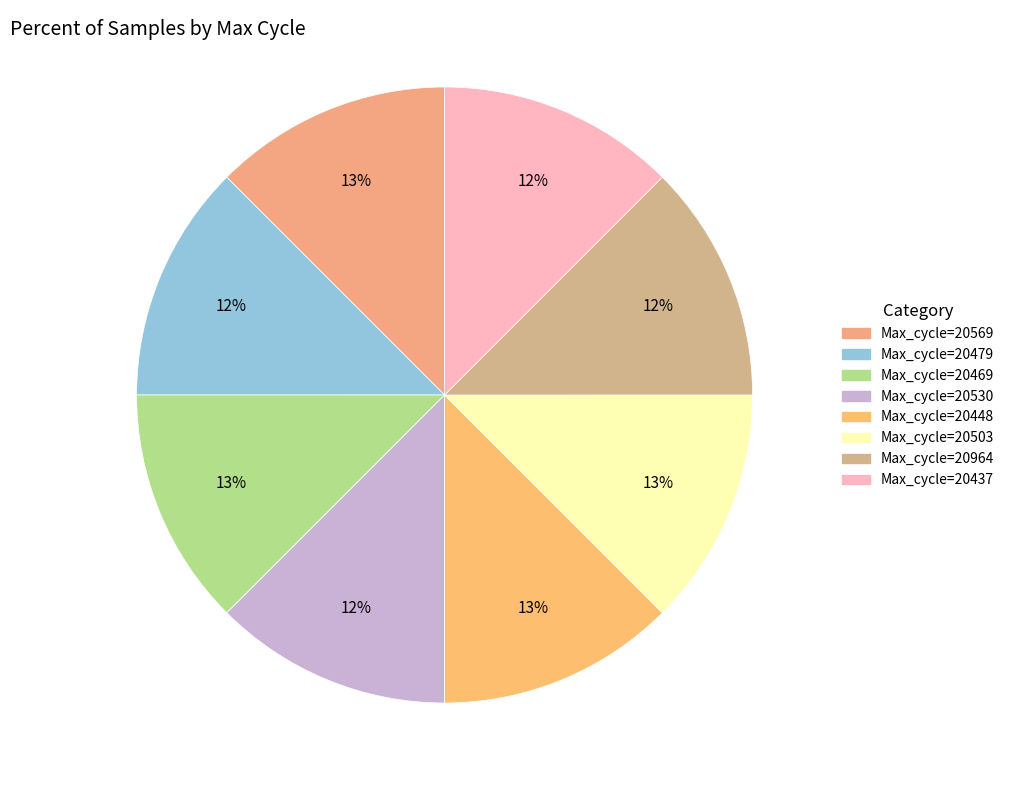

Which slice is the smallest?

20964 max